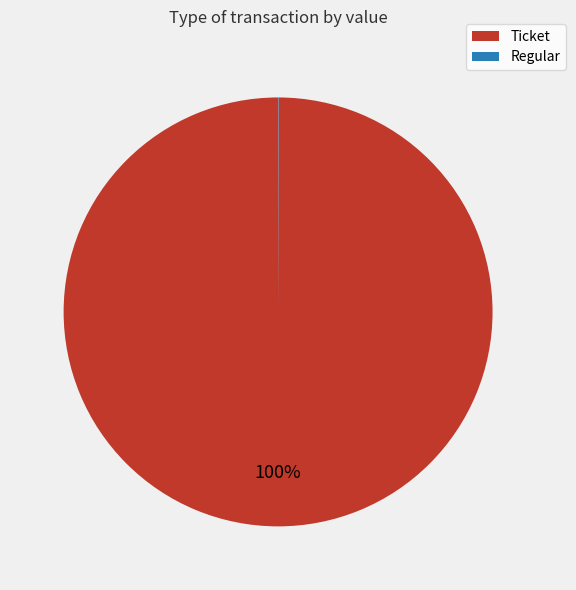

To the nearest percent, what is the average slice percentage?

50%